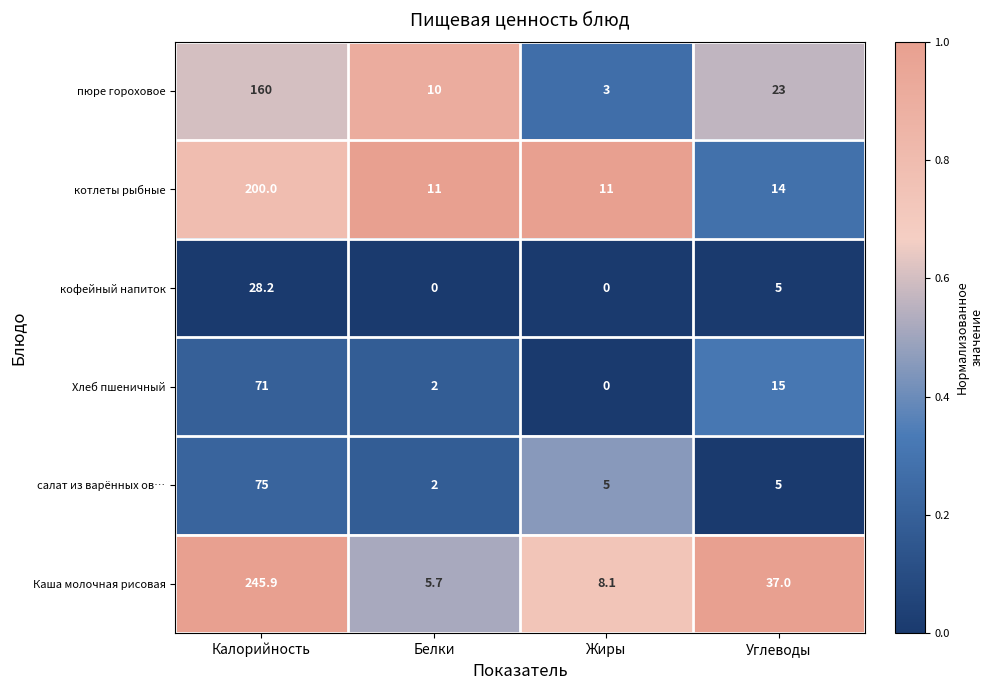

How many distinct data groups are displayed?

6